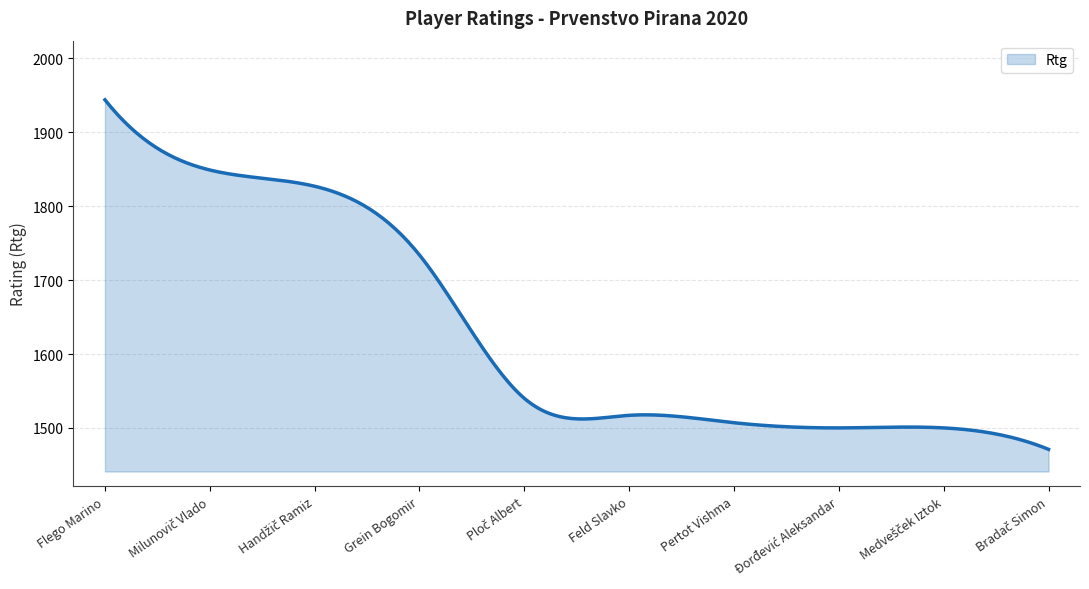

How many lines are shown in the chart?

1